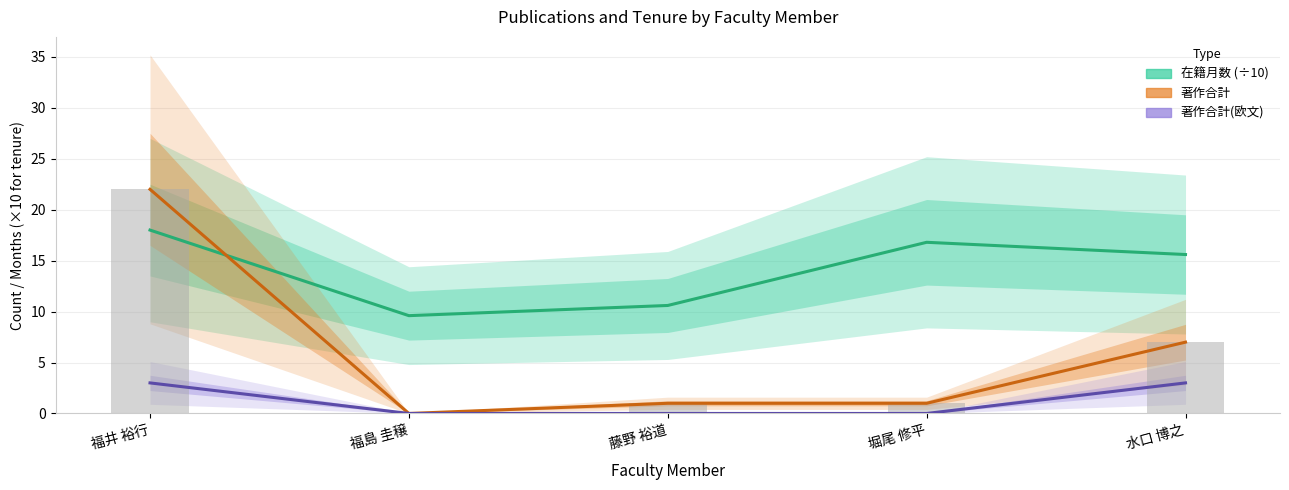

Which category has the highest value across all series?

福井 裕行